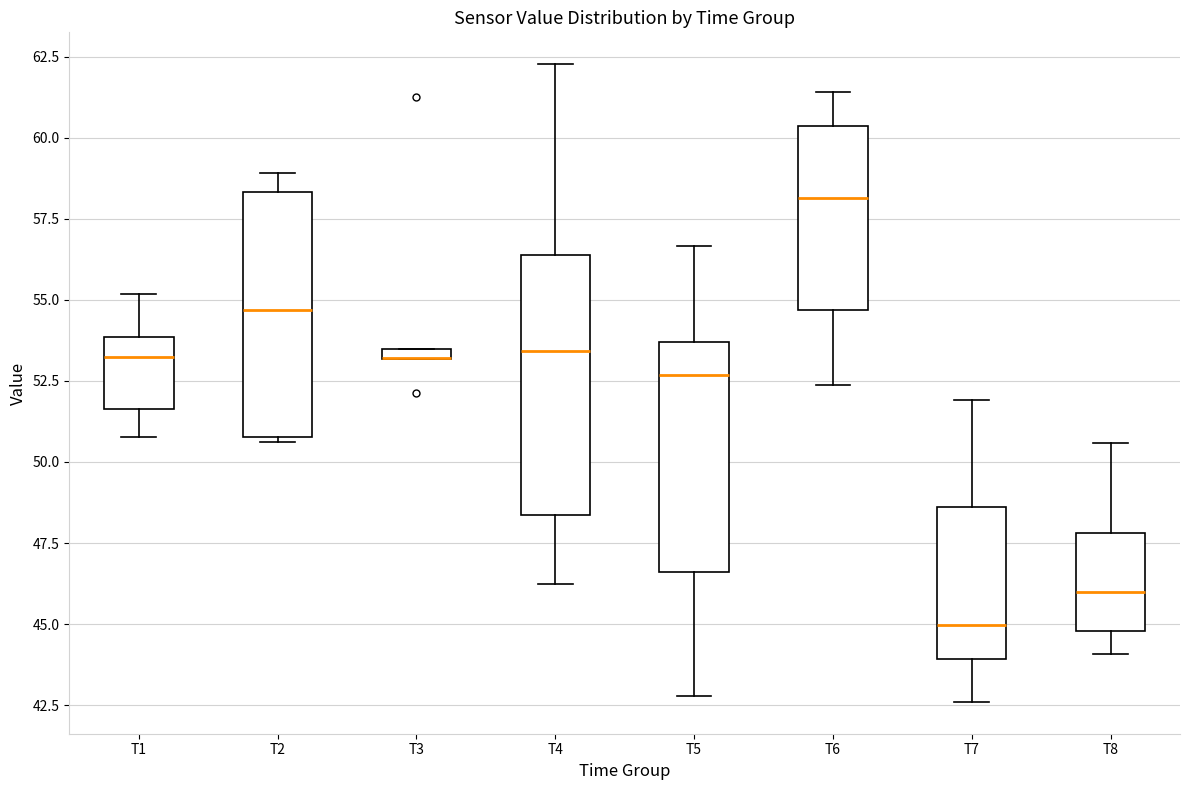

Where does the lower whisker of the box for T8 end on the y-axis? The values are not printed on the chart, so give them approximately, as read against the axis.

44.0